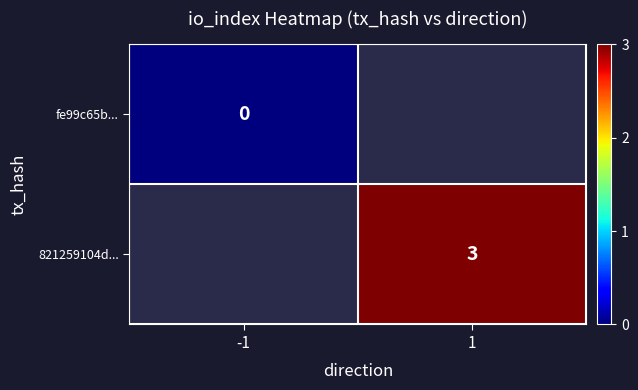

True or false: 821259104d... has a value of 1 at 1.

False